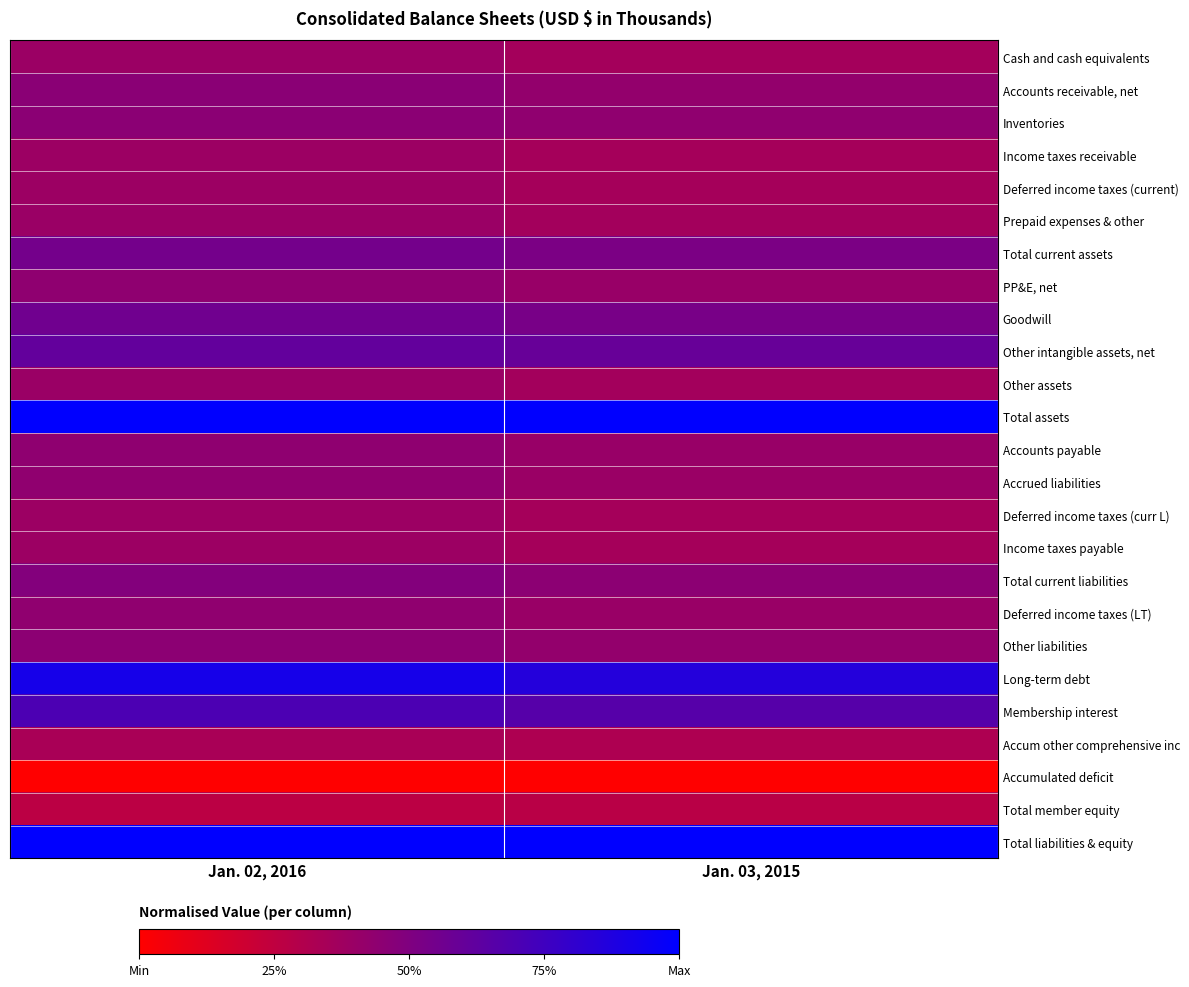

Reading left to right, transcribe all the data shown in this chart.

Cash and cash equivalents: Jan. 02, 2016=0.4	Jan. 03, 2015=0.4
Accounts receivable, net: Jan. 02, 2016=0.5	Jan. 03, 2015=0.4
Inventories: Jan. 02, 2016=0.5	Jan. 03, 2015=0.4
Income taxes receivable: Jan. 02, 2016=0.4	Jan. 03, 2015=0.4
Deferred income taxes (current): Jan. 02, 2016=0.4	Jan. 03, 2015=0.4
Prepaid expenses & other: Jan. 02, 2016=0.4	Jan. 03, 2015=0.4
Total current assets: Jan. 02, 2016=0.5	Jan. 03, 2015=0.5
PP&E, net: Jan. 02, 2016=0.4	Jan. 03, 2015=0.4
Goodwill: Jan. 02, 2016=0.6	Jan. 03, 2015=0.5
Other intangible assets, net: Jan. 02, 2016=0.6	Jan. 03, 2015=0.6
Other assets: Jan. 02, 2016=0.4	Jan. 03, 2015=0.4
Total assets: Jan. 02, 2016=1.0	Jan. 03, 2015=1.0
Accounts payable: Jan. 02, 2016=0.4	Jan. 03, 2015=0.4
Accrued liabilities: Jan. 02, 2016=0.4	Jan. 03, 2015=0.4
Deferred income taxes (curr L): Jan. 02, 2016=0.4	Jan. 03, 2015=0.4
Income taxes payable: Jan. 02, 2016=0.4	Jan. 03, 2015=0.4
Total current liabilities: Jan. 02, 2016=0.5	Jan. 03, 2015=0.5
Deferred income taxes (LT): Jan. 02, 2016=0.4	Jan. 03, 2015=0.4
Other liabilities: Jan. 02, 2016=0.5	Jan. 03, 2015=0.4
Long-term debt: Jan. 02, 2016=0.9	Jan. 03, 2015=0.9
Membership interest: Jan. 02, 2016=0.7	Jan. 03, 2015=0.7
Accum other comprehensive inc: Jan. 02, 2016=0.3	Jan. 03, 2015=0.3
Accumulated deficit: Jan. 02, 2016=0.0	Jan. 03, 2015=0.0
Total member equity: Jan. 02, 2016=0.3	Jan. 03, 2015=0.3
Total liabilities & equity: Jan. 02, 2016=1.0	Jan. 03, 2015=1.0